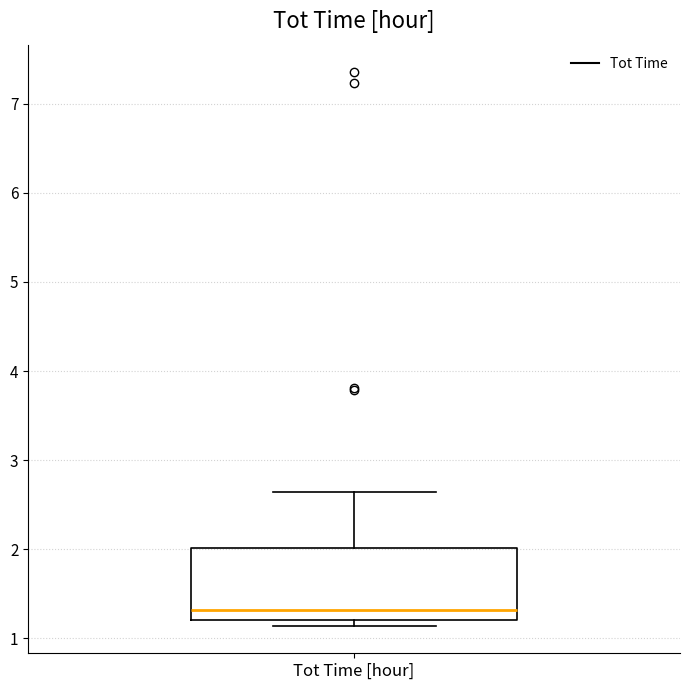

Transcribe this box plot: give where the median line is, the range the box spans, and where the two whiskers end, as read against the y-axis. The values are not printed on the chart, so give them approximately, as read against the axis.

median 1.3, box 1.2 to 2.0, whiskers 1.1 to 2.6